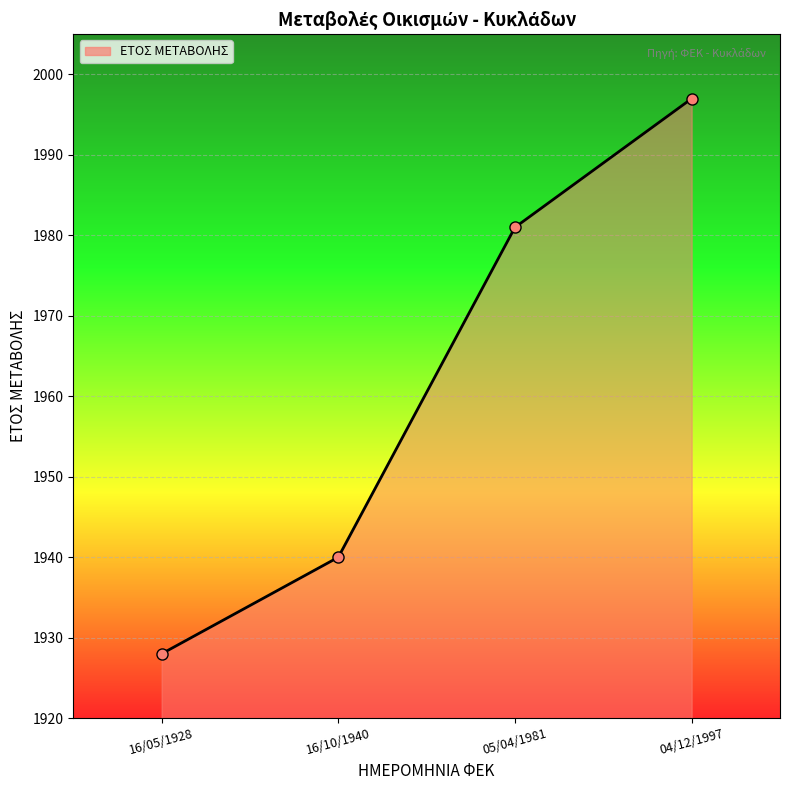

What is the maximum value shown in the chart?

1997